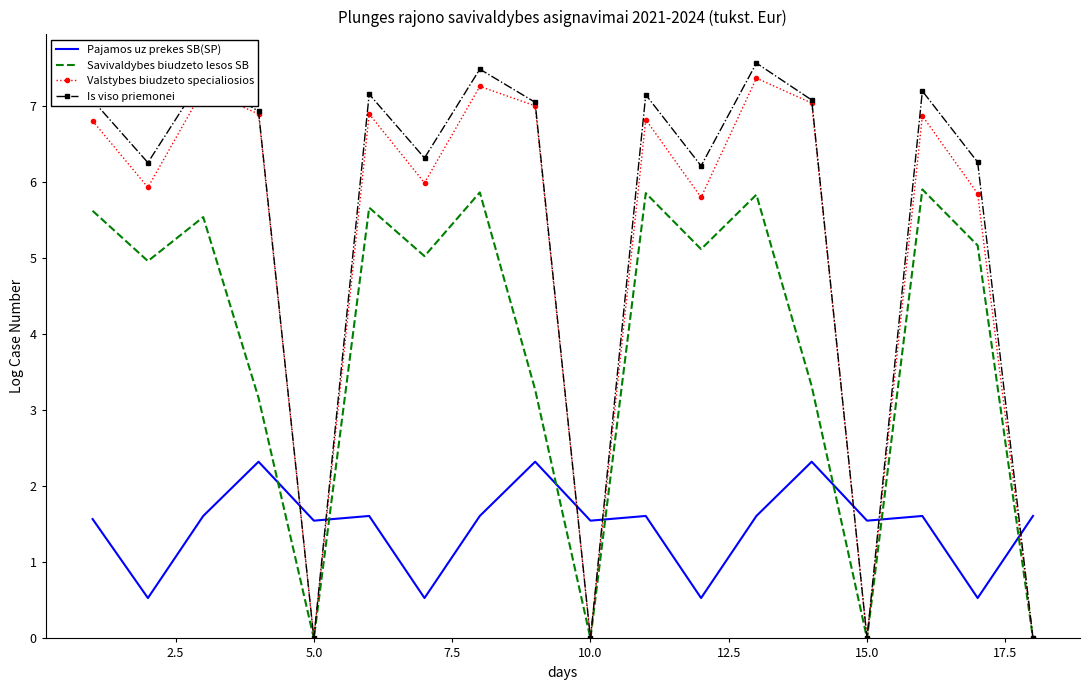

Count the number of categories in the chart.

18